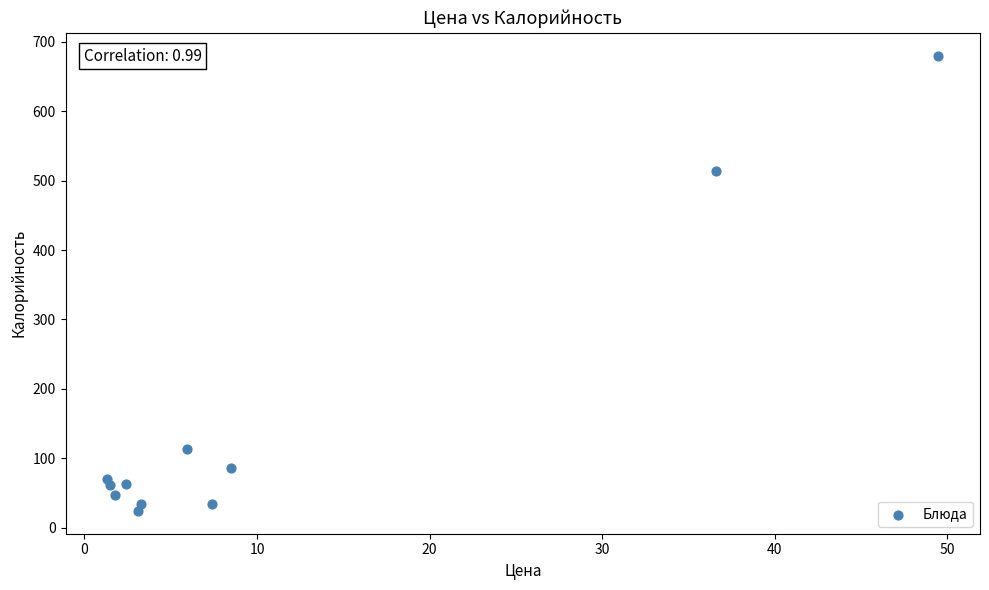

What Y value in the scatter plot is closest to 352?

513.6